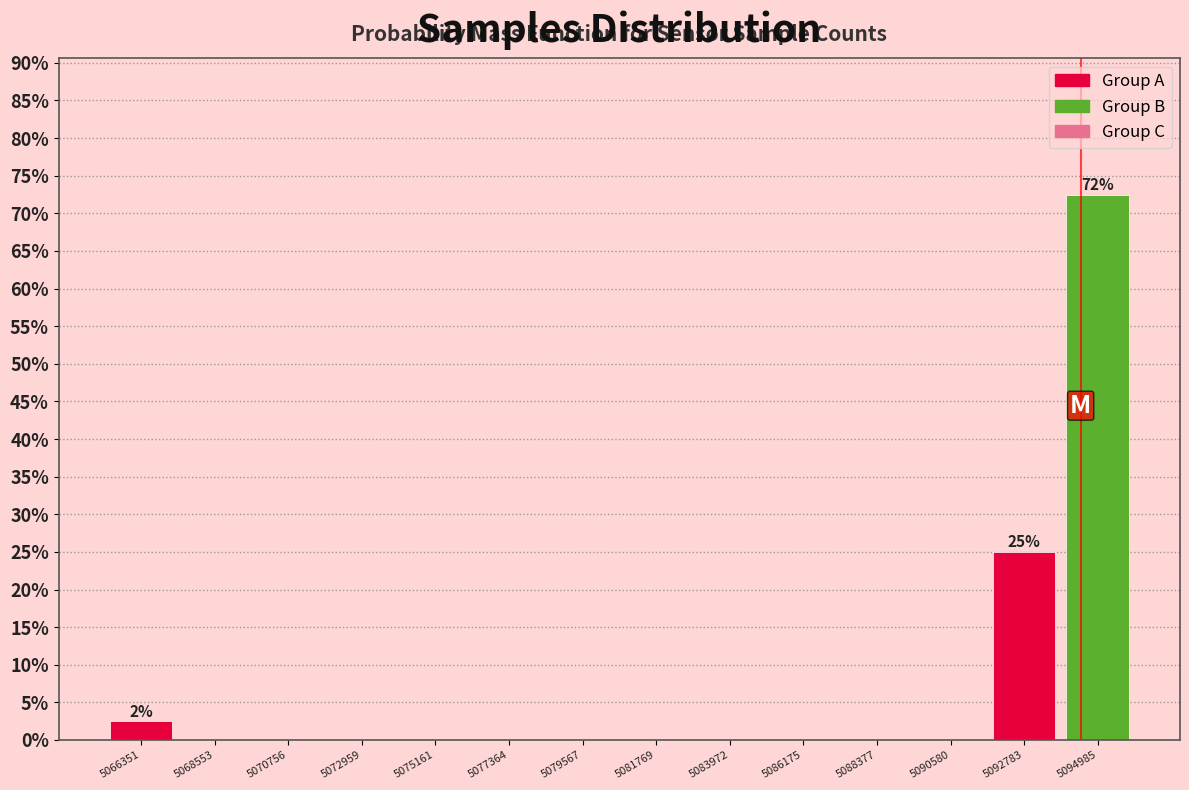

Over which range of the x-axis is the bar tallest?

5094000 to 5096000